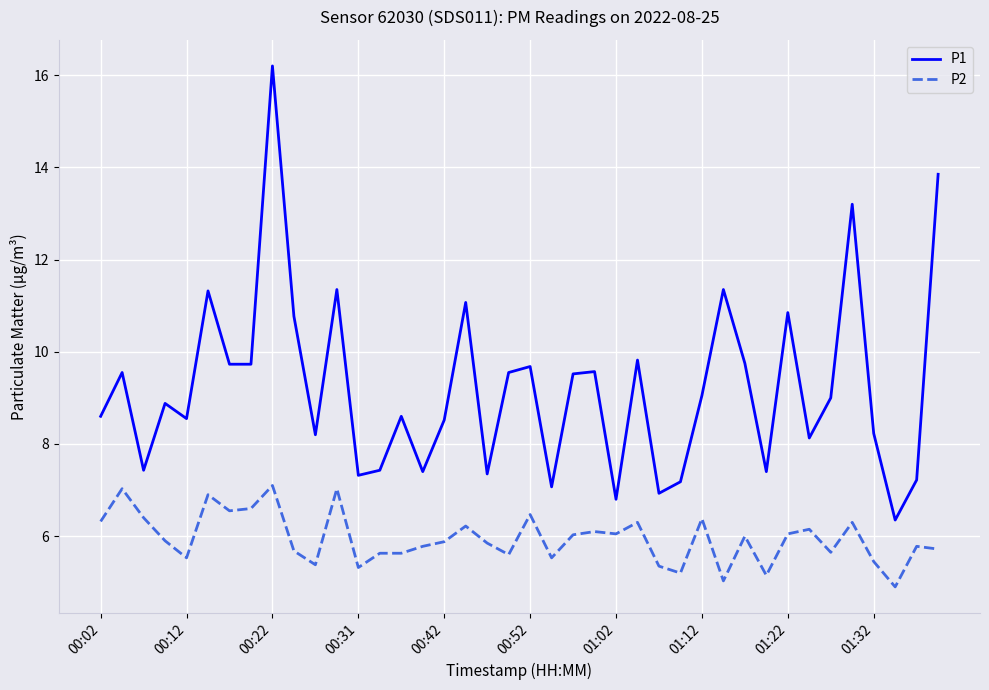

True or false: P2 and P1 cross at least once.

False